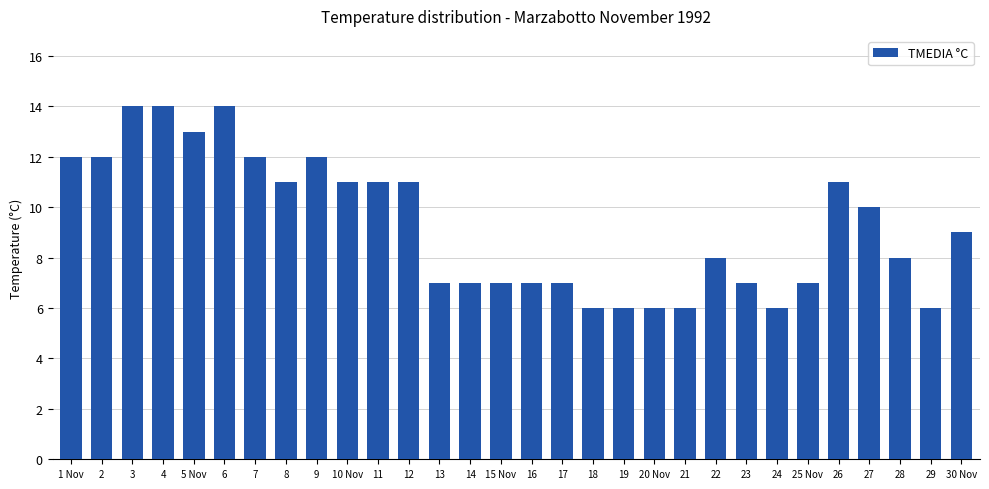

Count the values in the range 7 to 12.

20